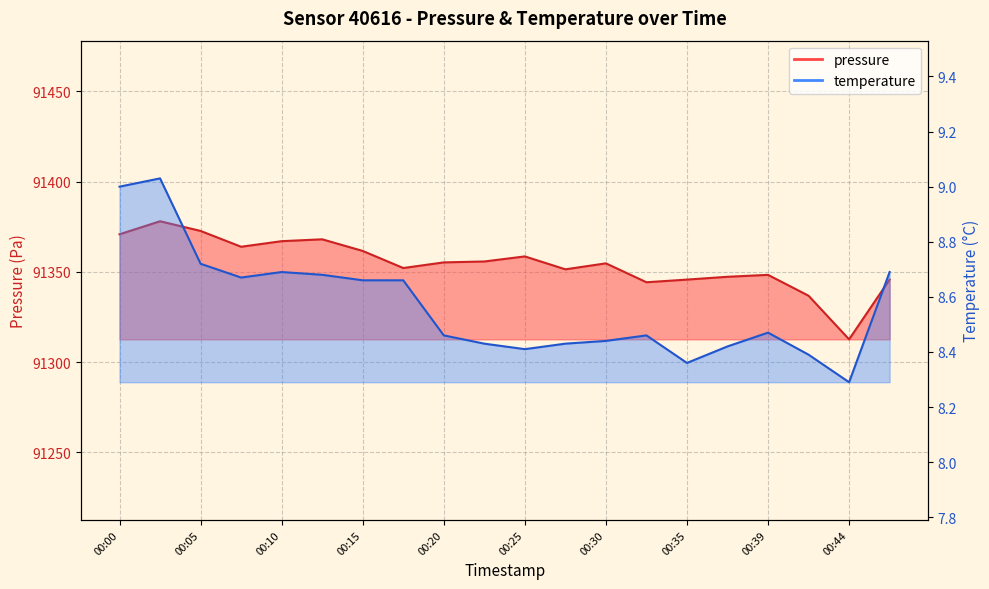

What are all the series names shown in the legend?

pressure, temperature